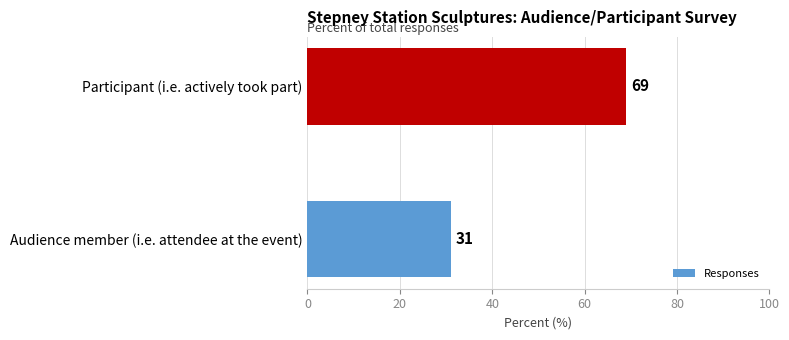

What is the change in value from Audience member (i.e. attendee at the event) to Participant (i.e. actively took part)?

+38